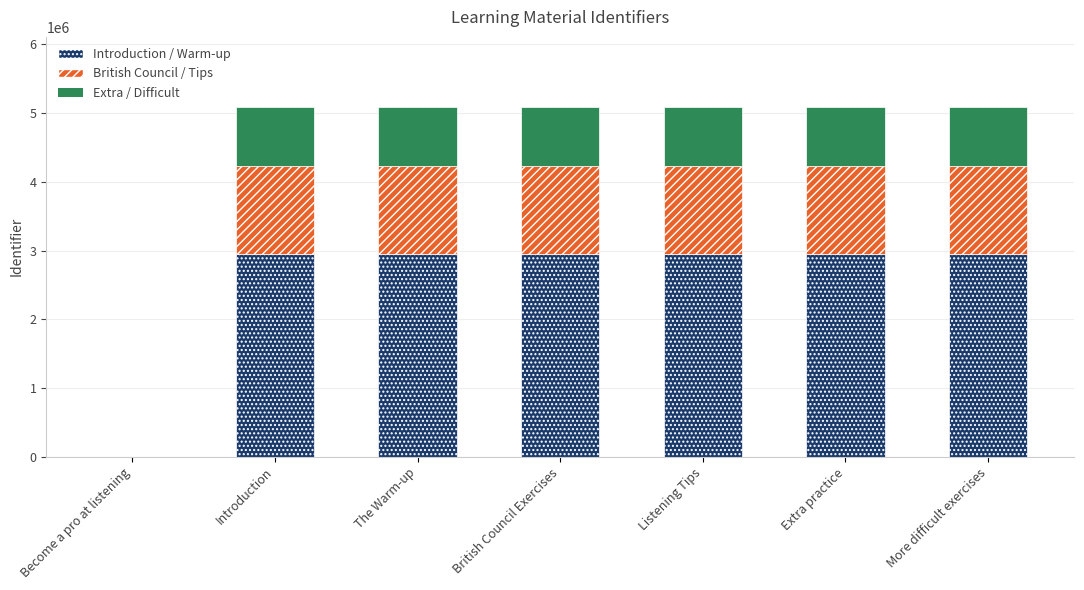

What is the total value across all series at British Council Exercises?

5091423.0